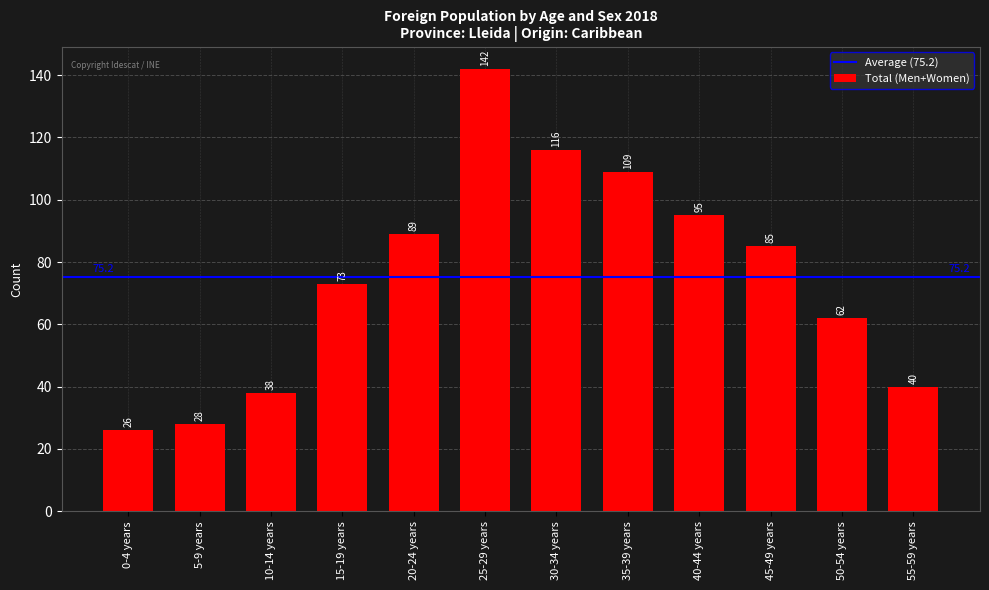

What position from the left is 10-14 years?

3